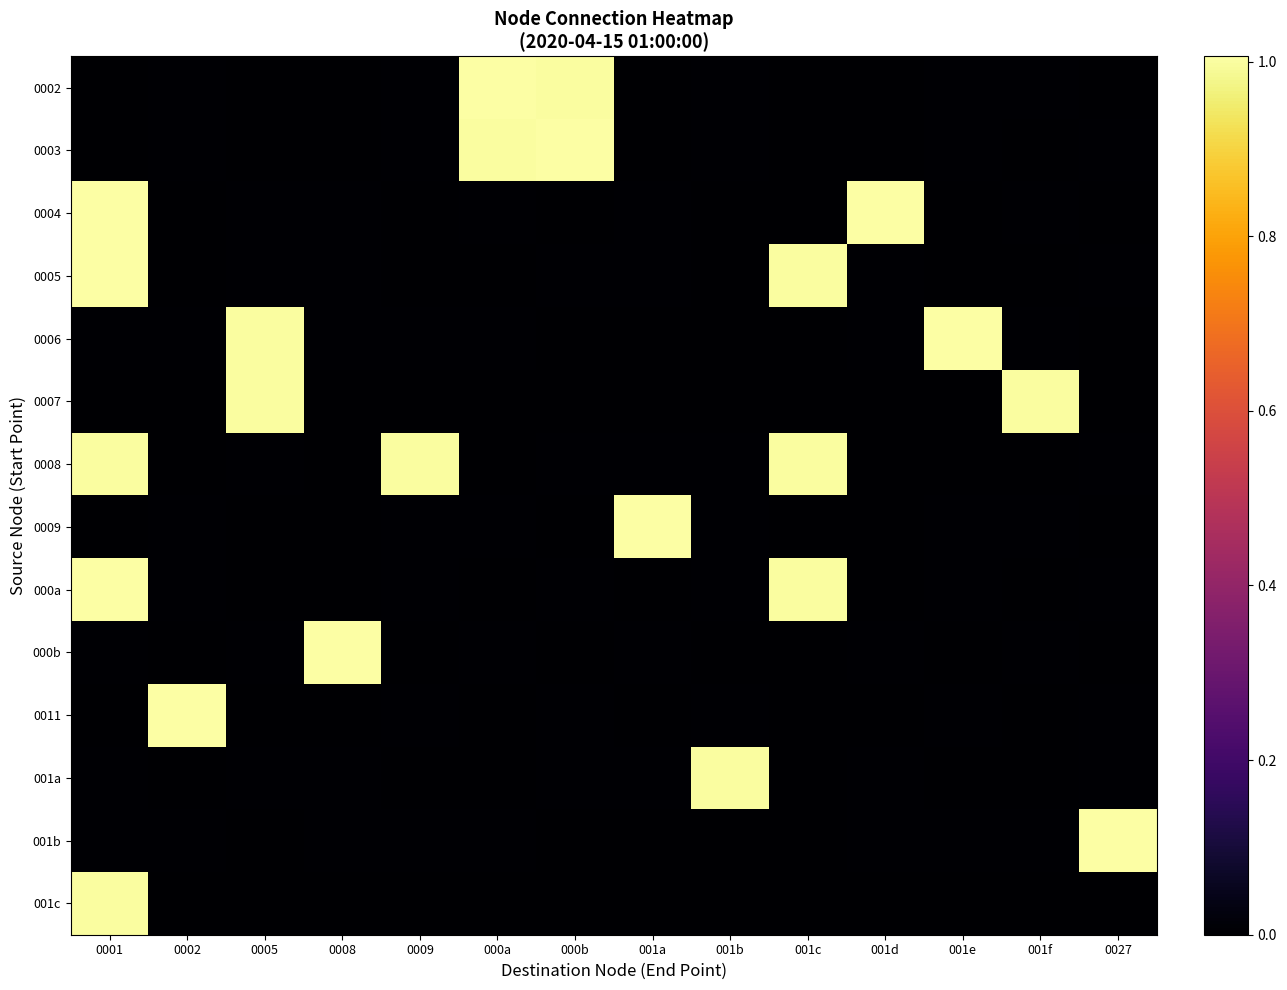

Count the number of categories in the chart.

14